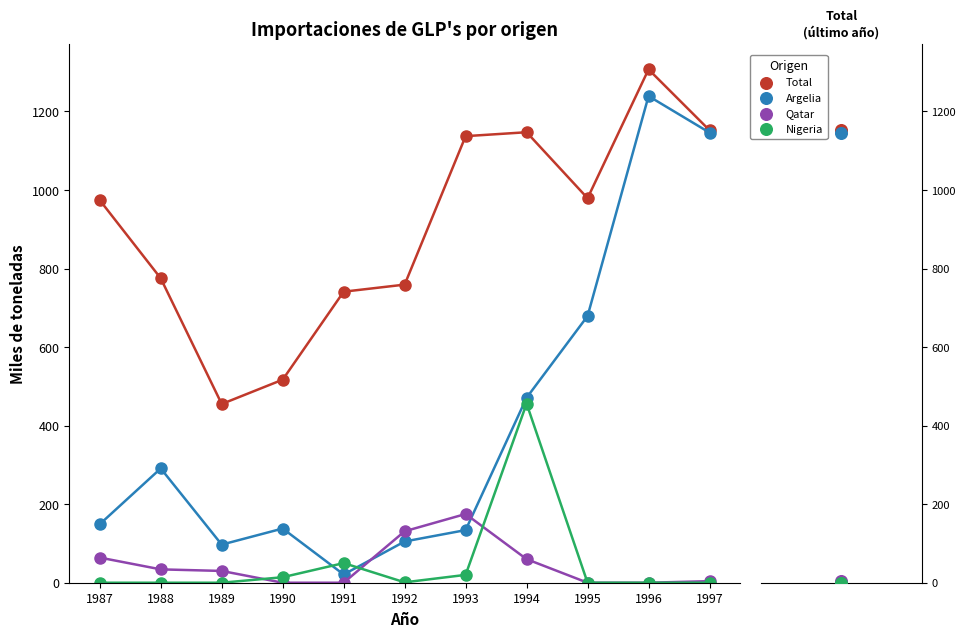

Is the value of Total at 1991 greater than the value of Argelia at 1990?

Yes